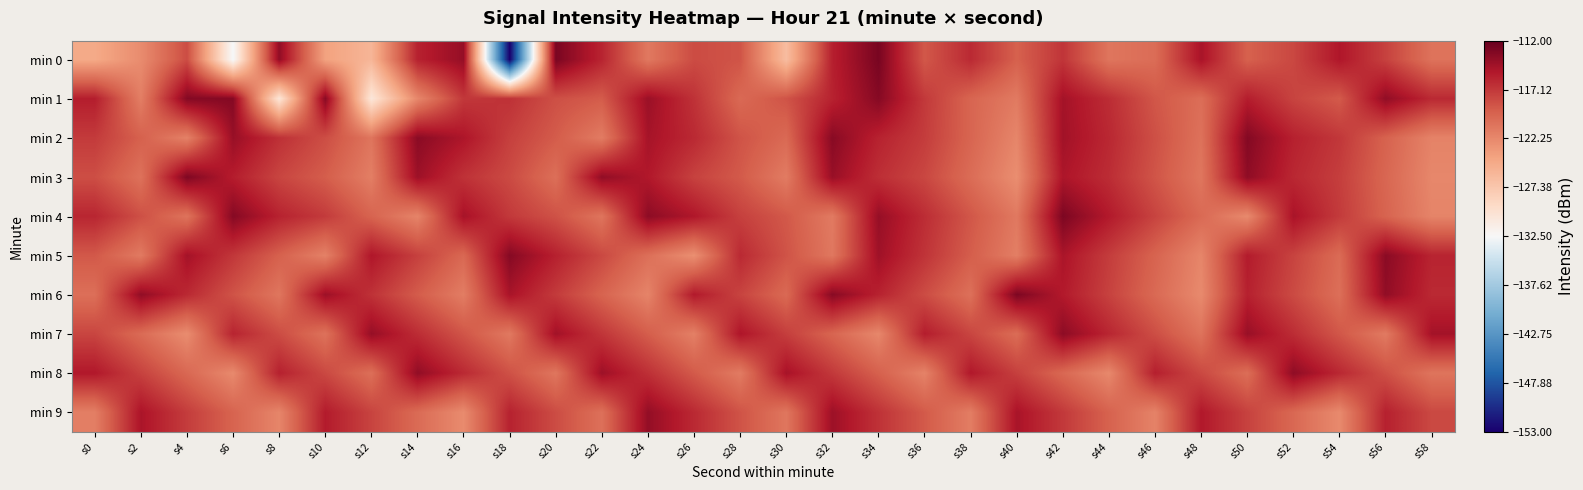

Rank the series by their maximum value, from lowest to highest.

min 9, min 8, min 7, min 5, min 1, min 2, min 3, min 4, min 6, min 0